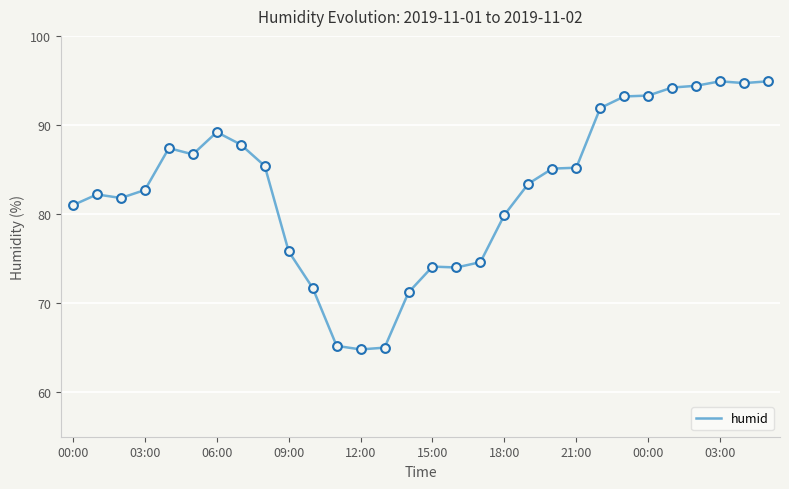

What is the greatest value displayed?

94.9